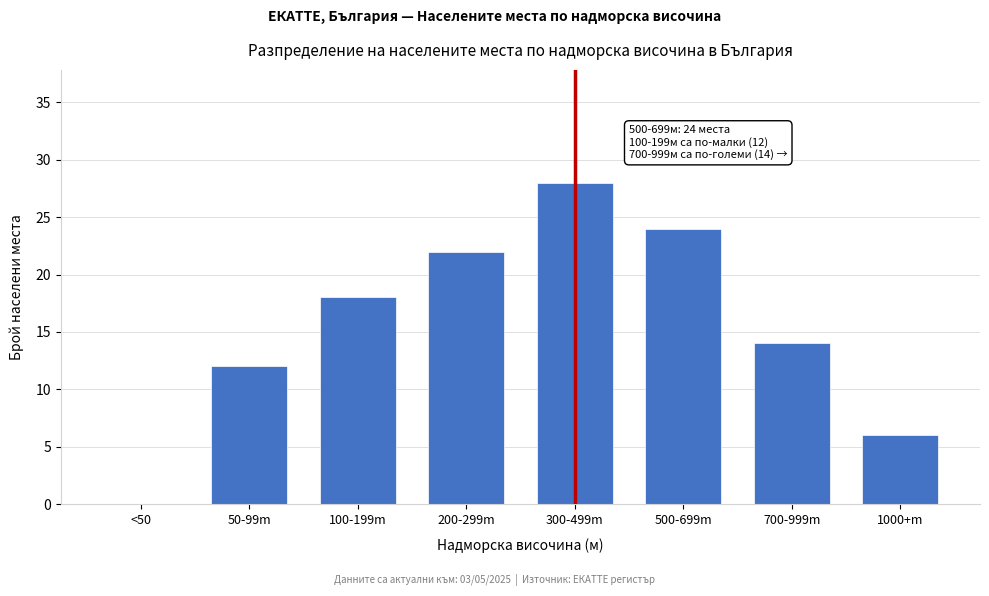

Reading left to right, list all the values displayed in this chart.

<50=0	50-99m=12	100-199m=18	200-299m=22	300-499m=28	500-699m=24	700-999m=14	1000+m=6